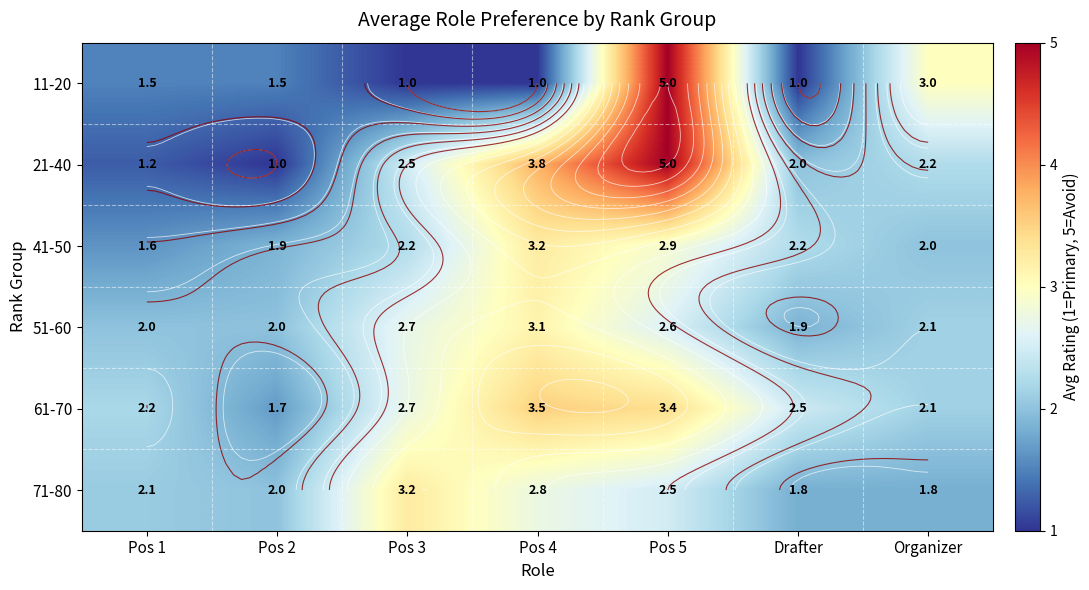

What is the total value across all series at Pos 1?

10.7